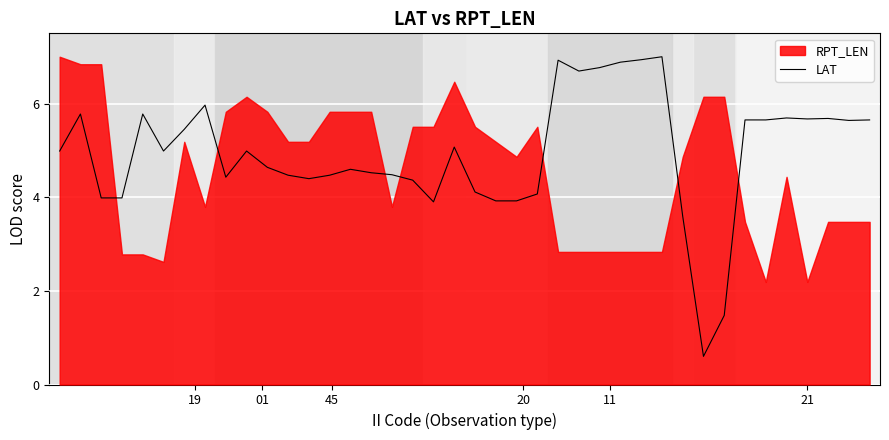

What is the smallest value displayed?

0.6